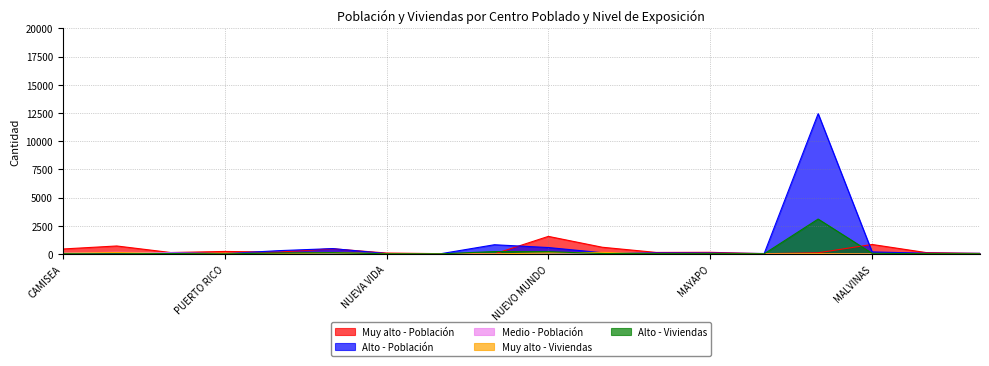

Where is the first local minimum for Muy alto - Viviendas?

VISTA ALEGRE